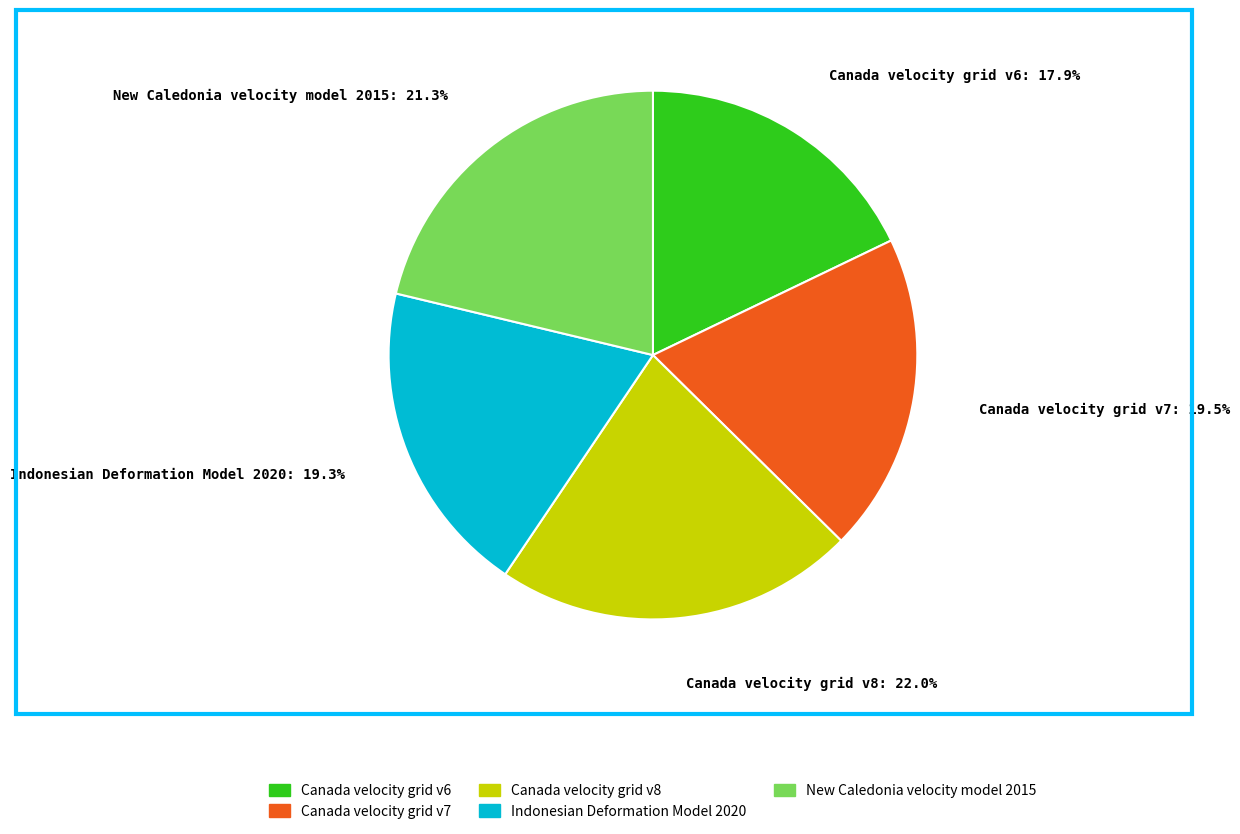

What percentage is the Canada velocity grid v6 slice, to the nearest percent?

18%